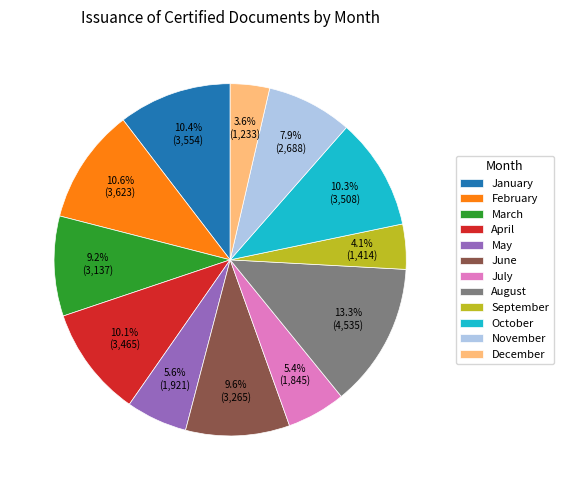

To the nearest percent, what percentage of the pie is March?

9%